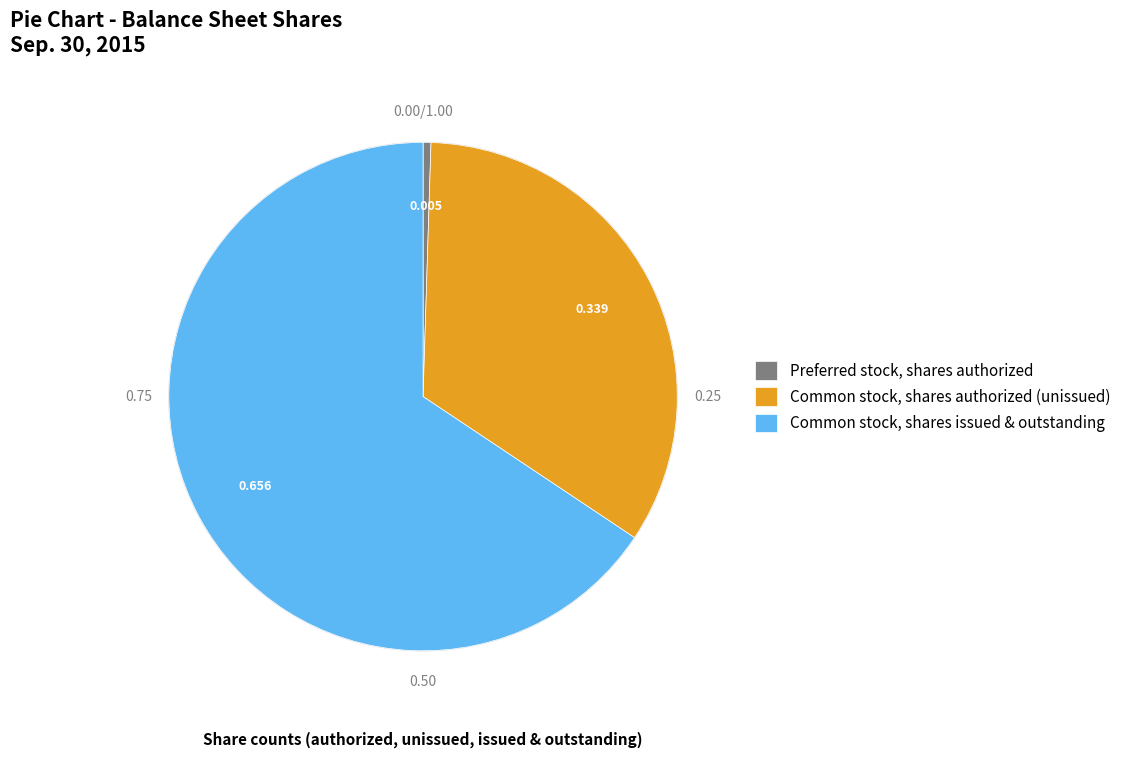

Which slice is the smallest?

Preferred stock, shares authorized